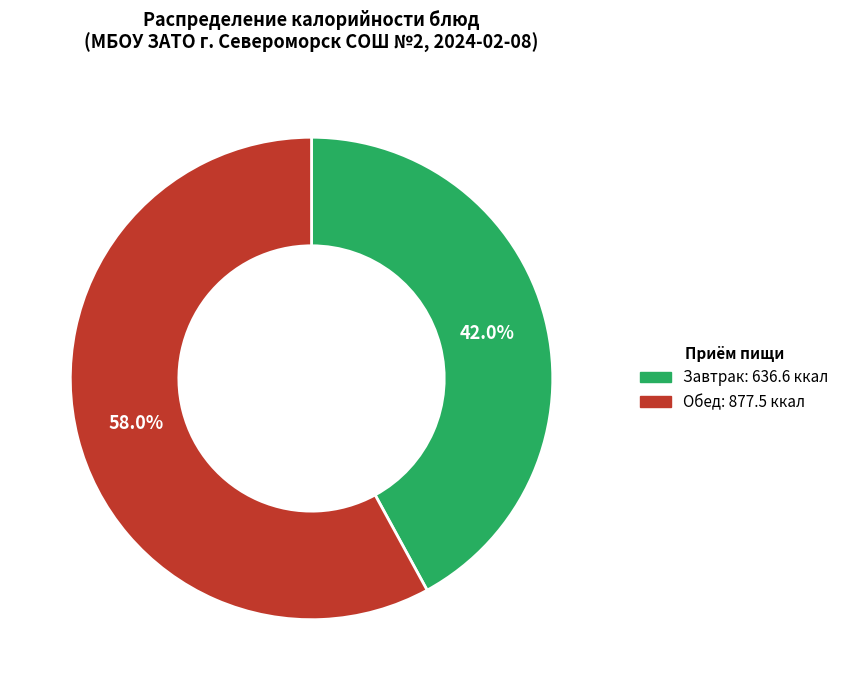

Is there a majority slice in this chart?

Yes